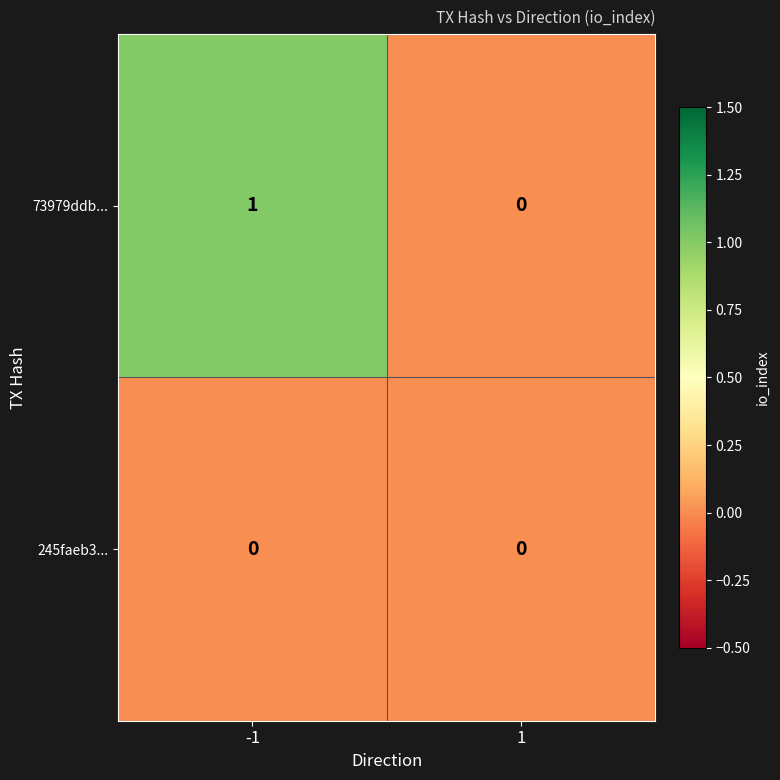

Is the value of 245faeb3... at 1 greater than the value of 73979ddb... at -1?

No